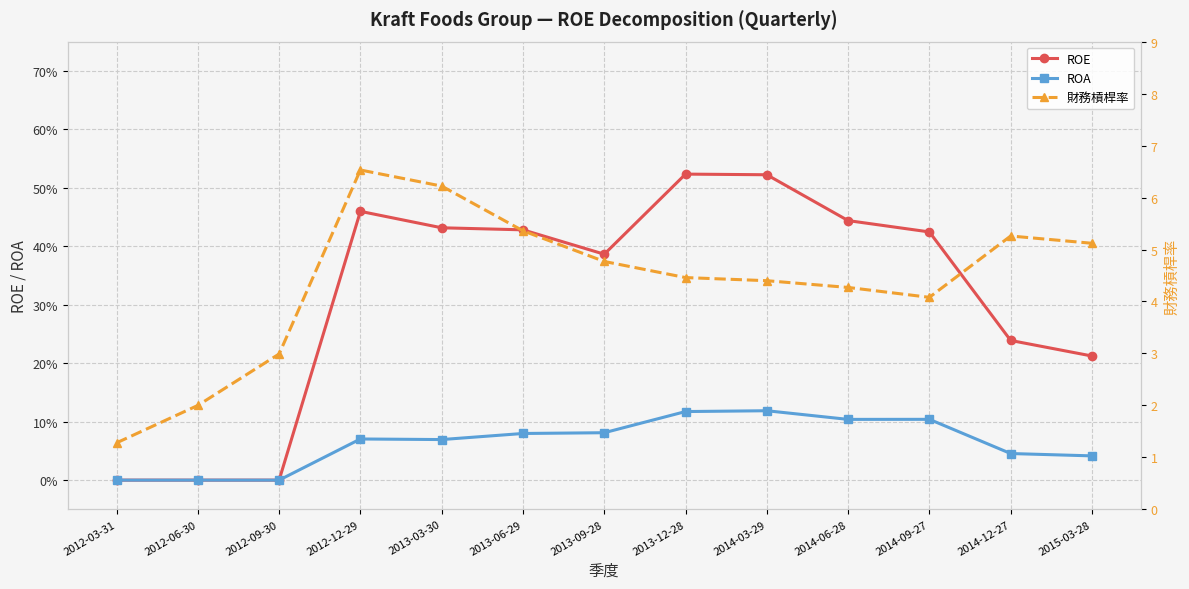

At which category does the chart reach its peak across all series?

2012-12-29